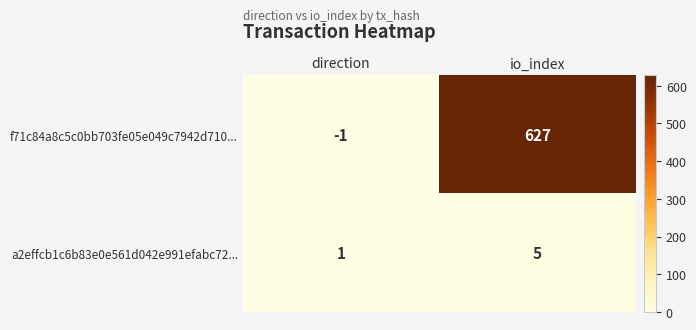

Which category has the lowest value across all series?

direction